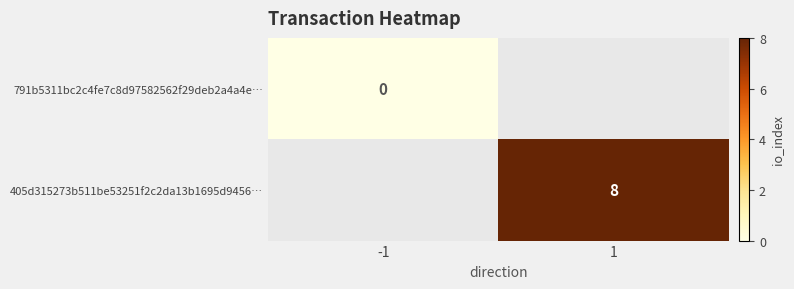

How many data points does each series have?

2